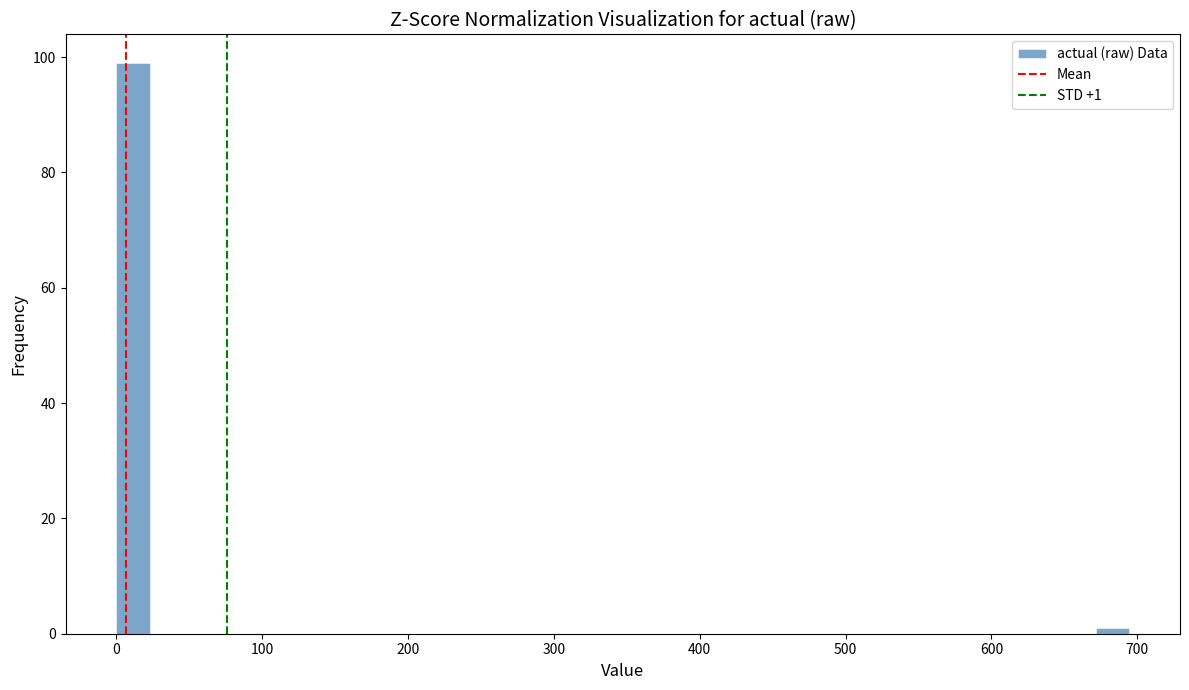

Around what value on the x-axis is the tallest bar? Give the approximate position of its centre, as read against the axis.

10